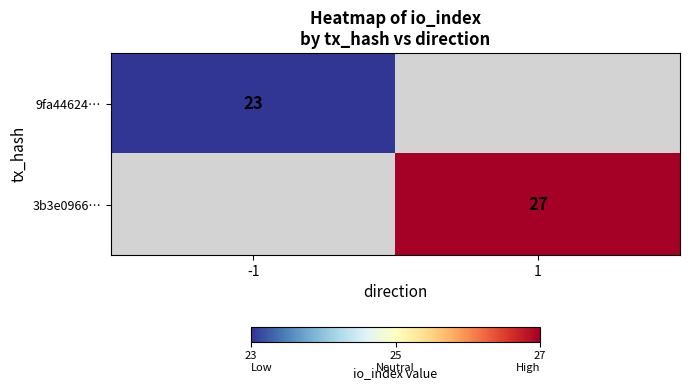

True or false: 3b3e0966… has a value of 27 at 1.

True